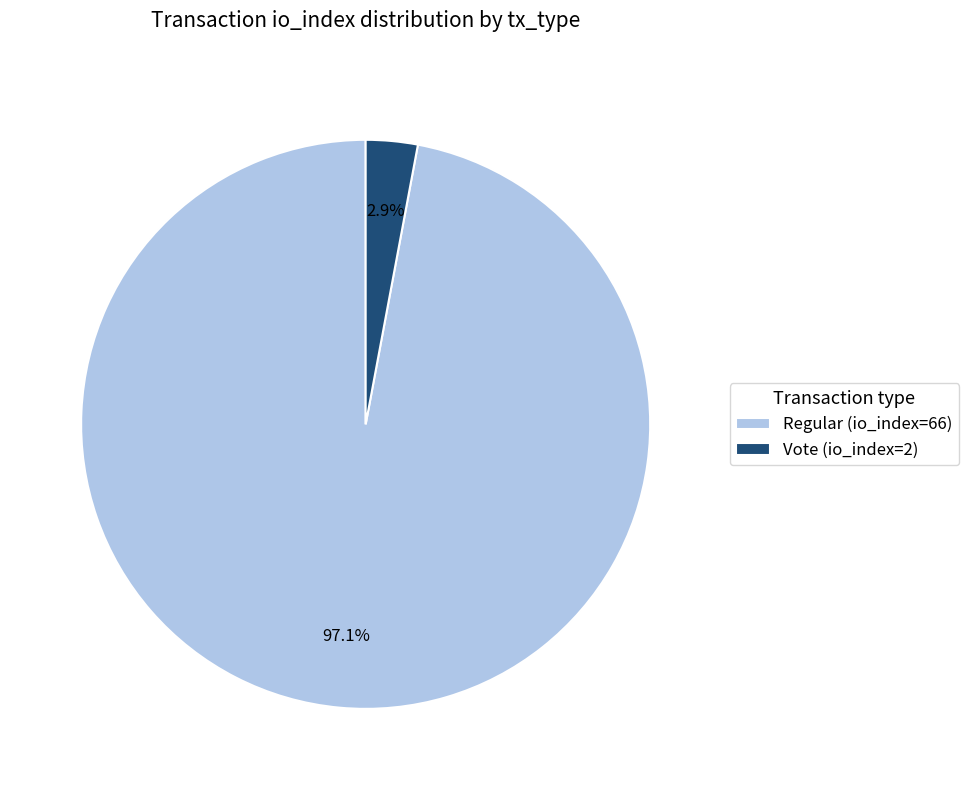

Rank the categories by value from highest to lowest.

Regular (io_index=66), Vote (io_index=2)